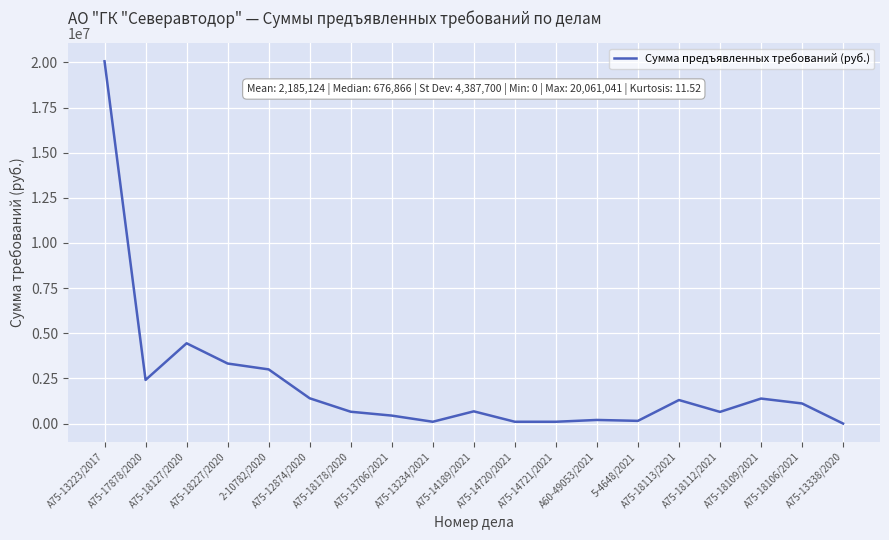

What is the greatest value displayed?

20061040.8